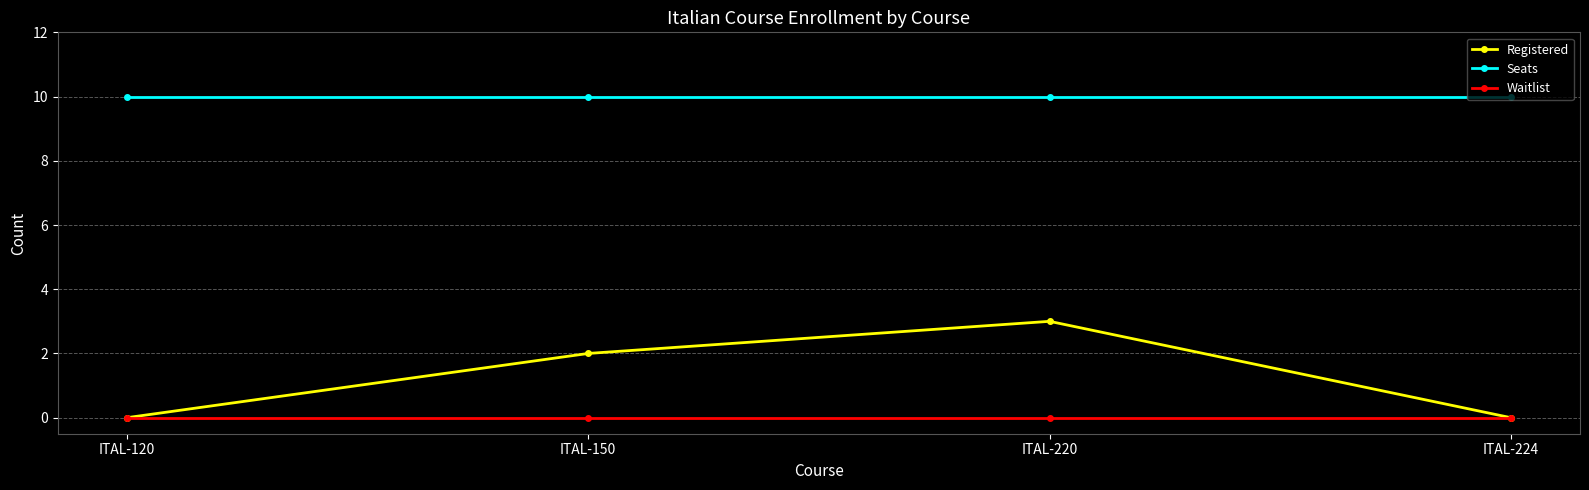

Reading left to right, extract all data points from this chart.

Registered: 0	2	3	0
Seats: 10	10	10	10
Waitlist: 0	0	0	0